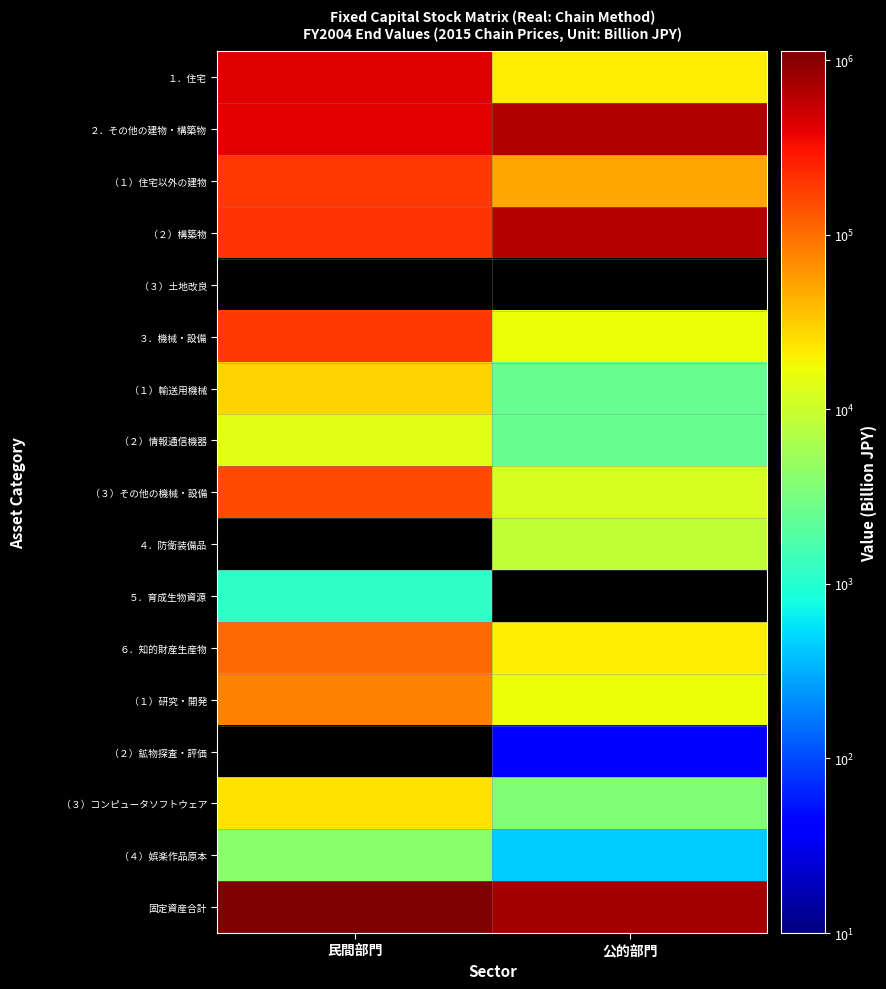

At how many categories does at least one series exceed 641699?

2